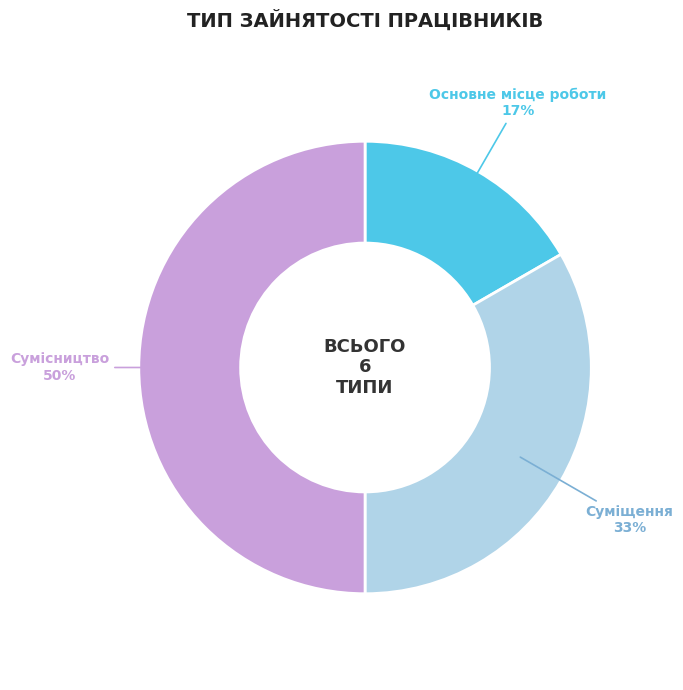

Does Основне місце роботи represent more than half of the total?

No